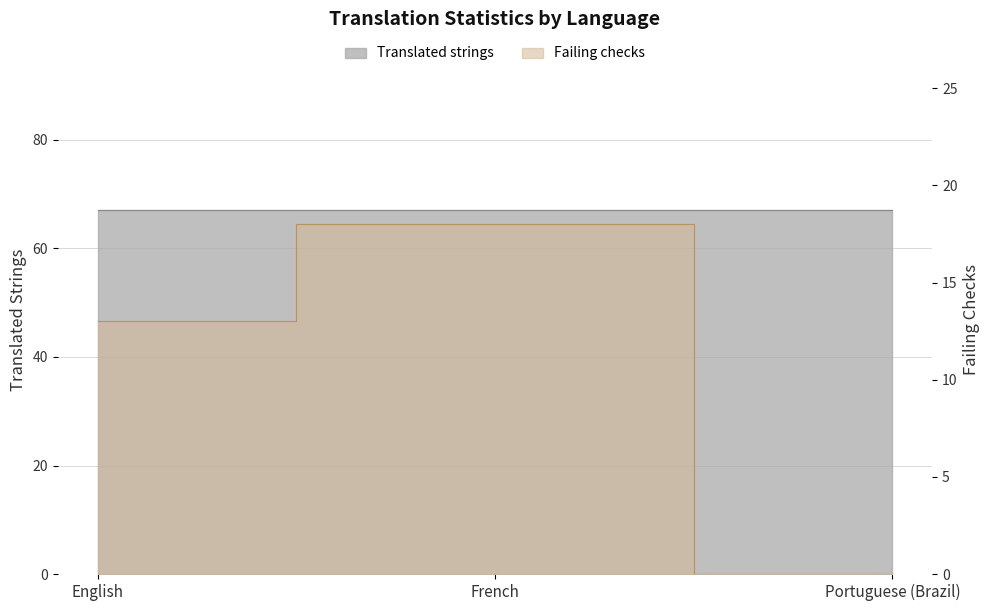

How many values are below 13?

1